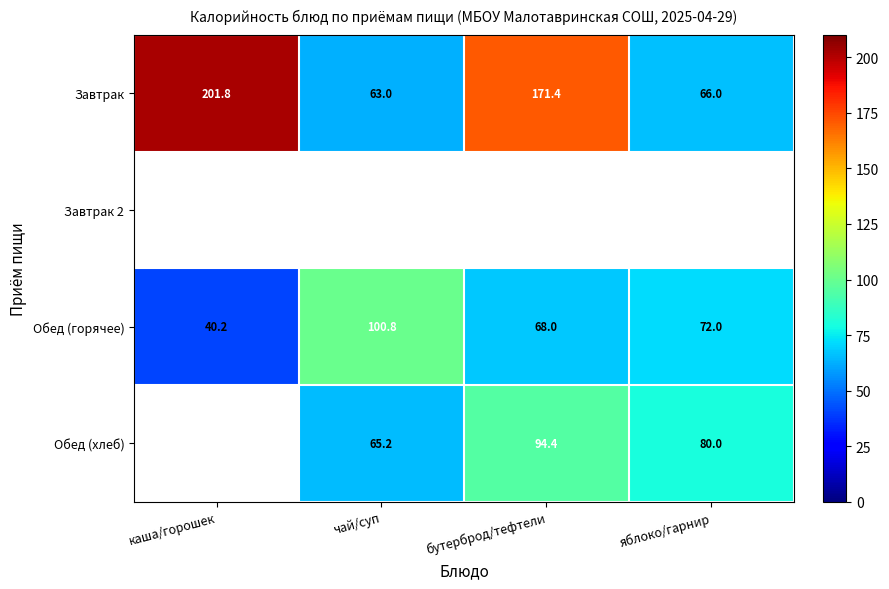

True or false: Обед (горячее) has a value of 68.0 at бутерброд/тефтели.

True